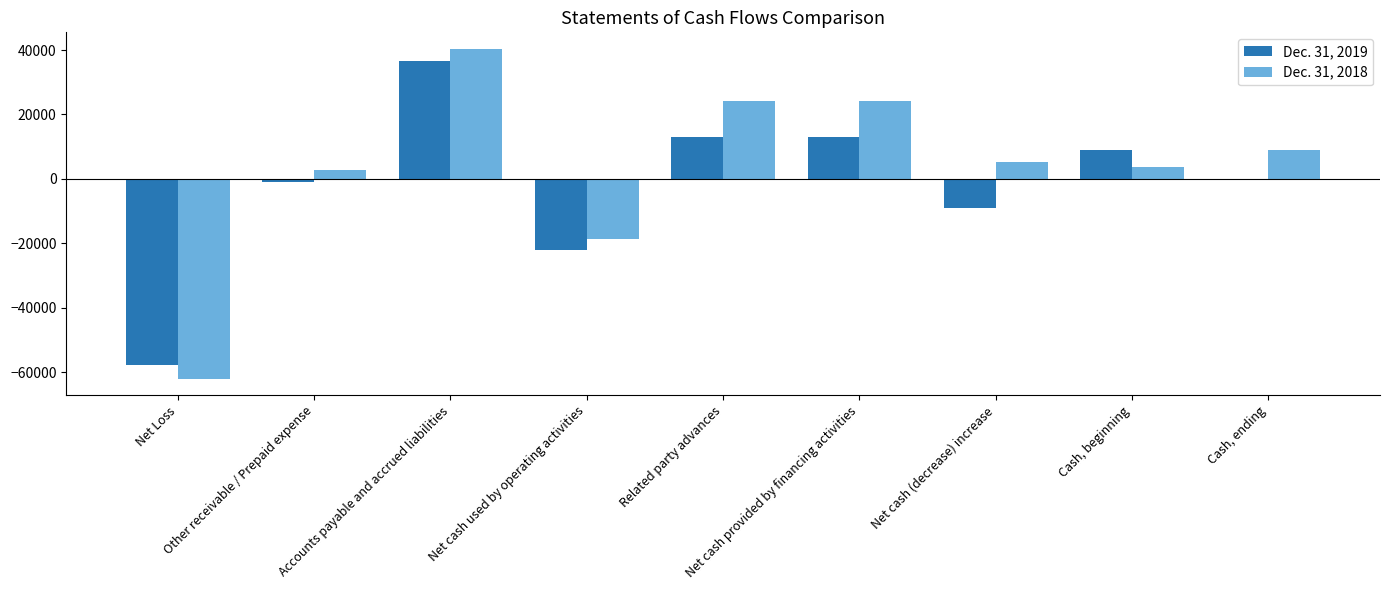

What are all the series names shown in the legend?

Dec. 31, 2019, Dec. 31, 2018